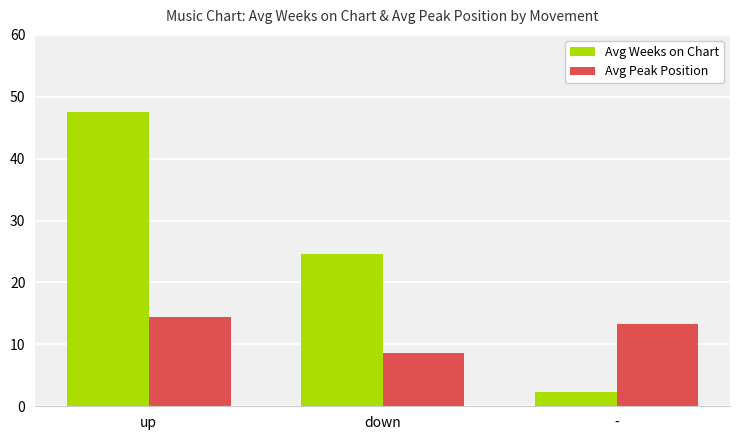

What is the value of the Avg Peak Position bar at the 1st from the left?

14.5